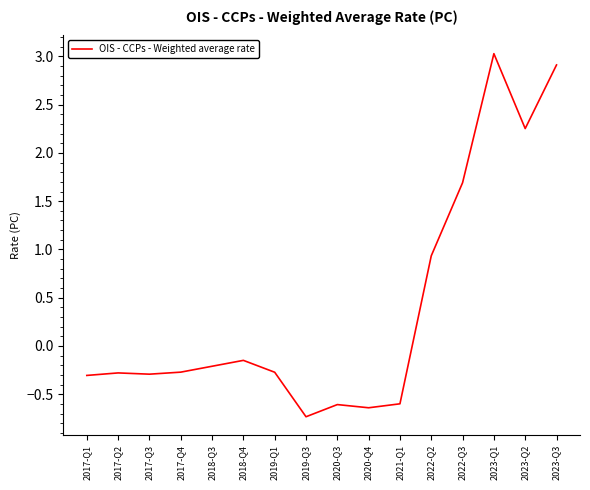

How many negative values are there?

11